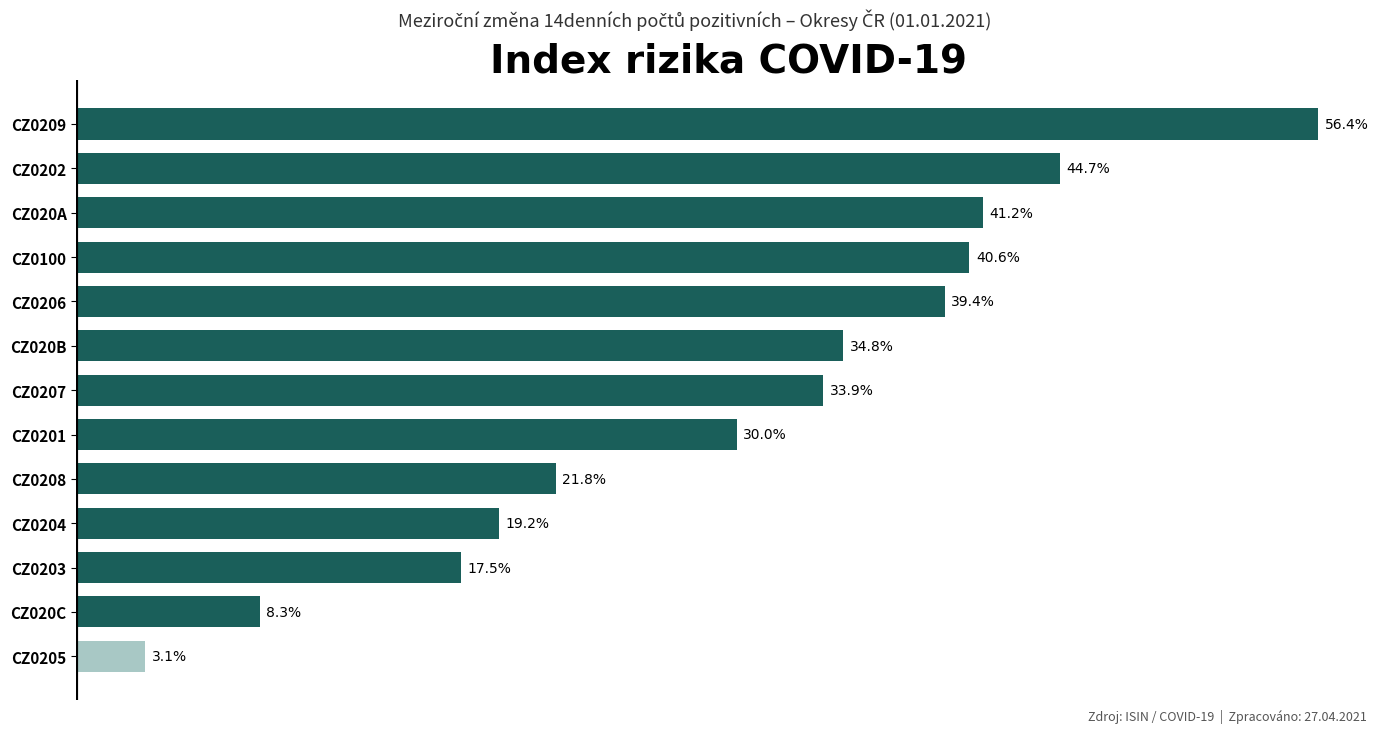

Which category has the highest value across all series?

CZ0209